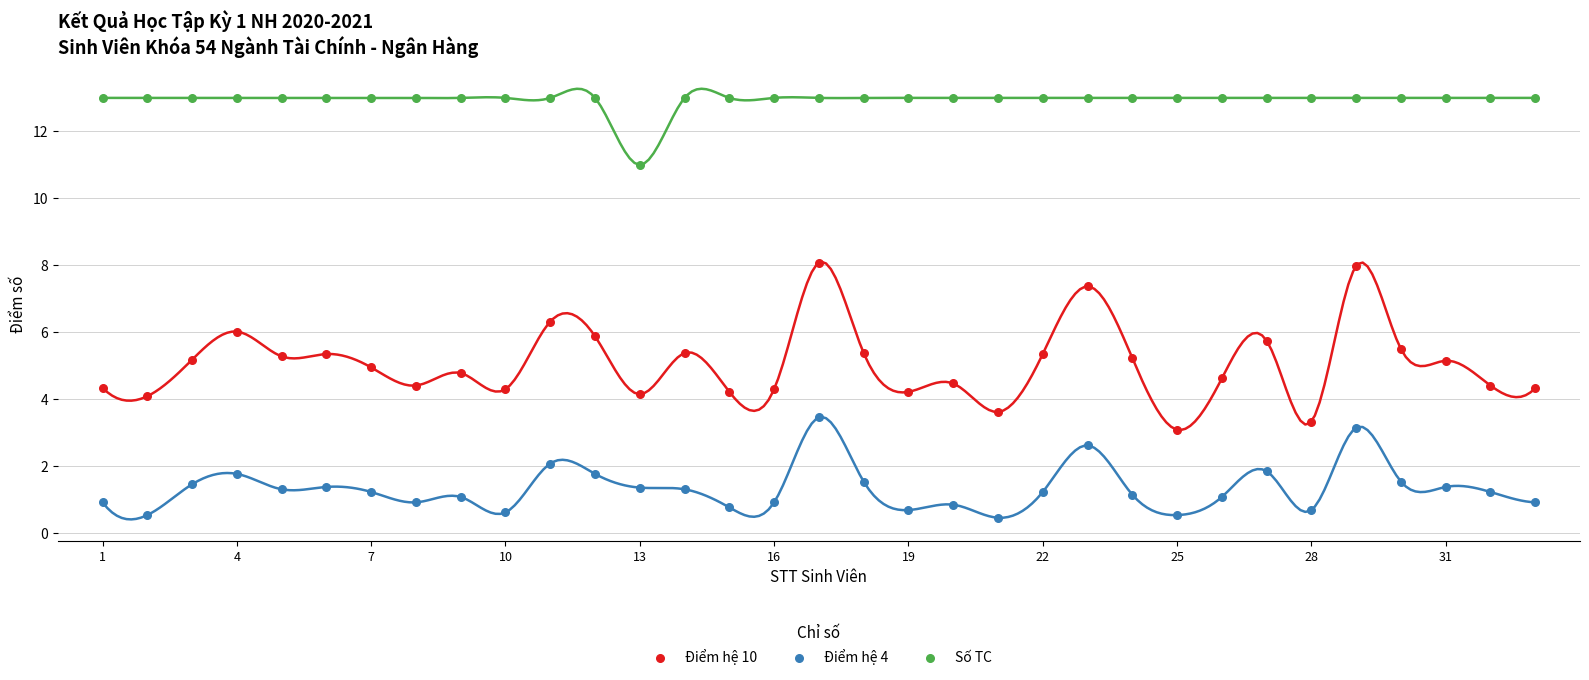

Which series contains the lowest Y value?

Điểm hệ 4